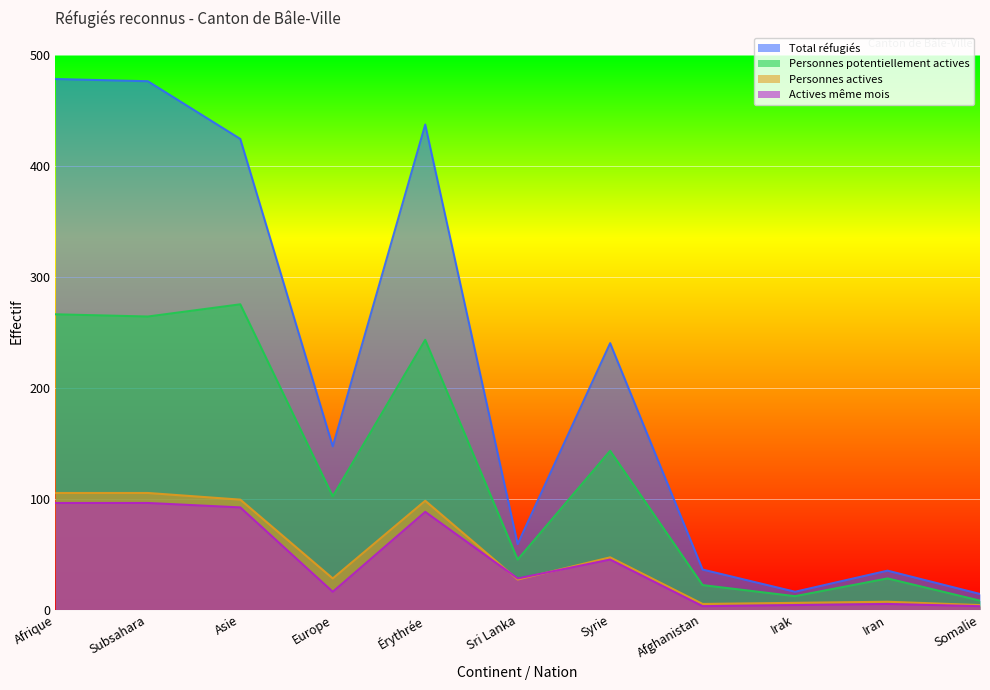

What is the sum of the Total réfugiés values at Somalie and Irak?

30